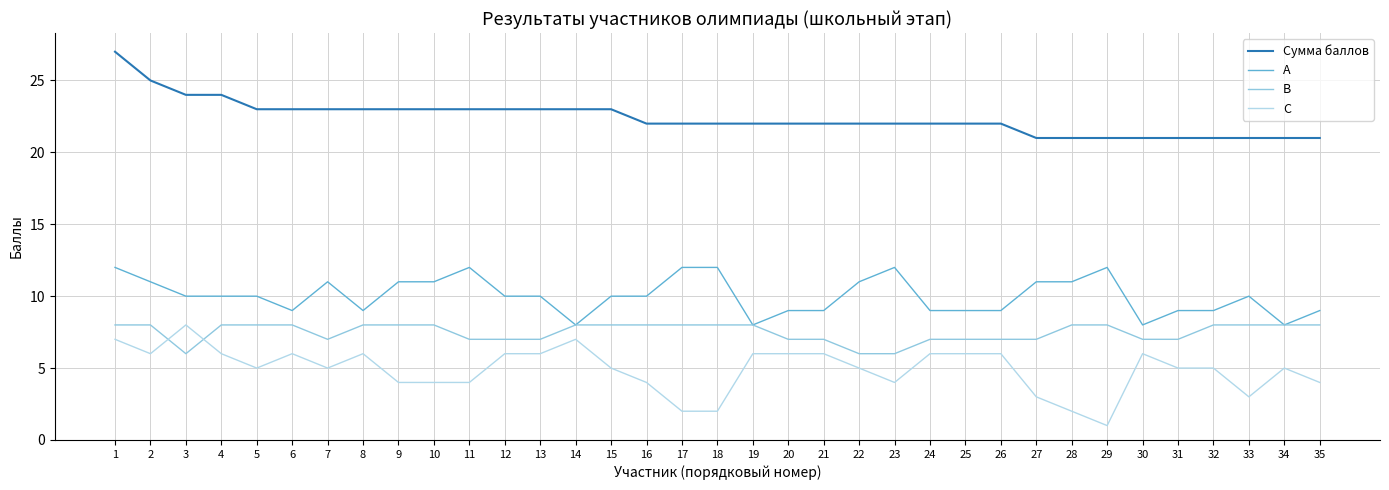

How many values in the В series are below 8?

15